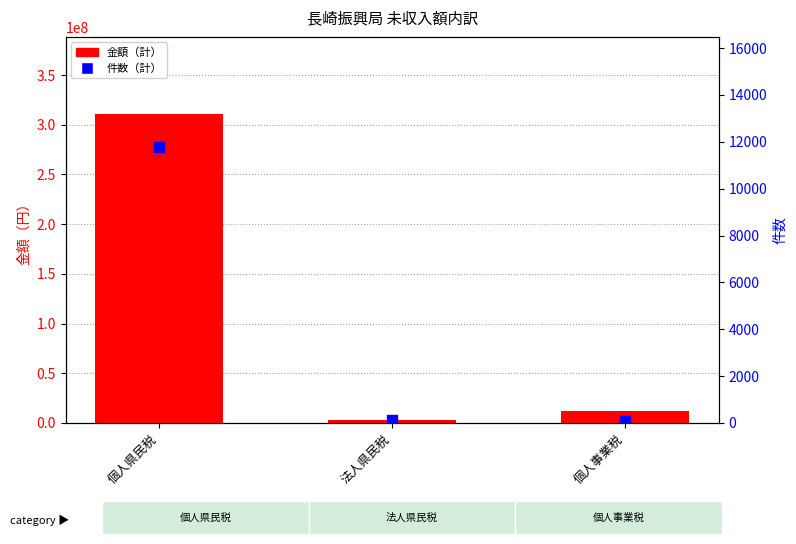

Which series reaches the maximum Y coordinate?

金額（計）